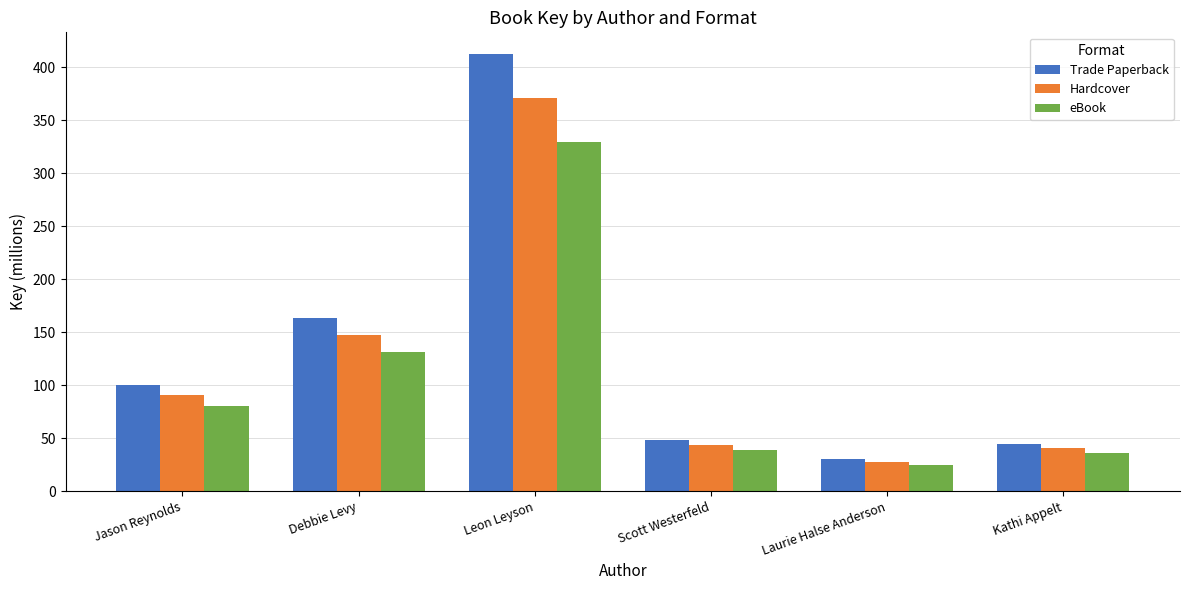

At Jason Reynolds, list the series in order from largest to smallest.

Trade Paperback, Hardcover, eBook